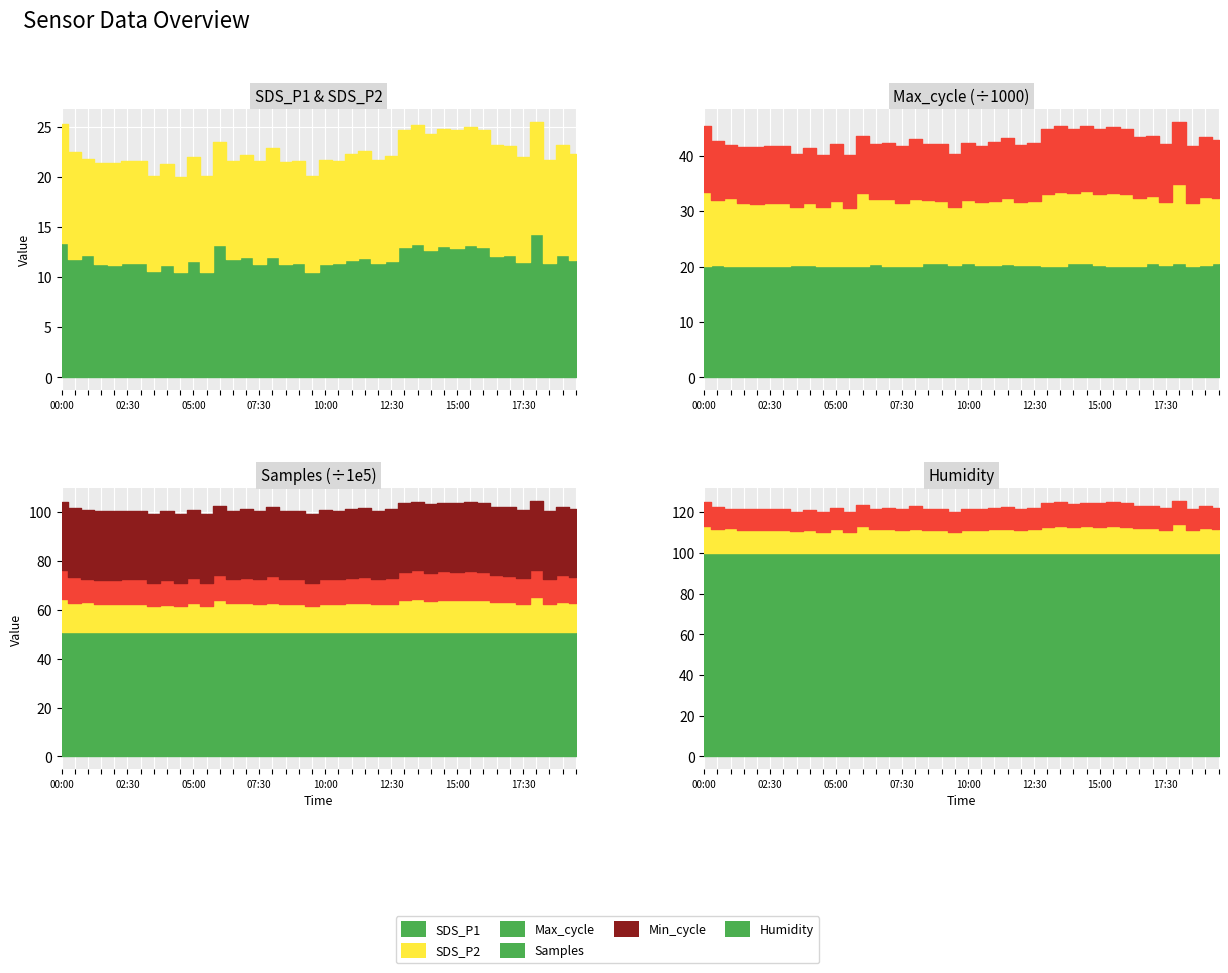

Count the number of categories in the chart.

40